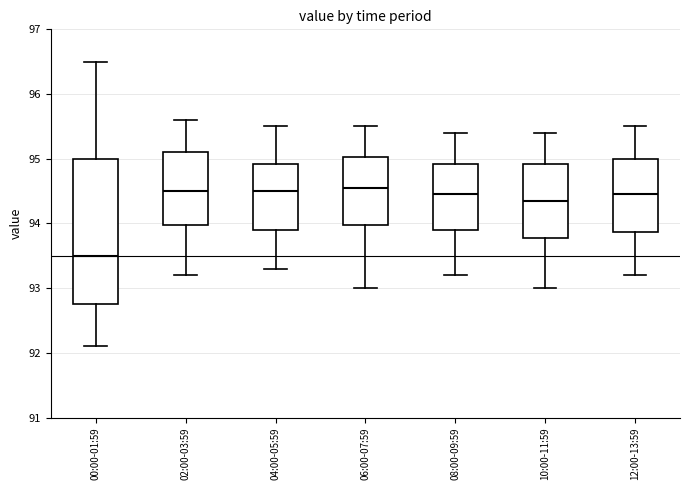

Which box is the tallest, from its lower edge to its upper edge?

00:00-01:59